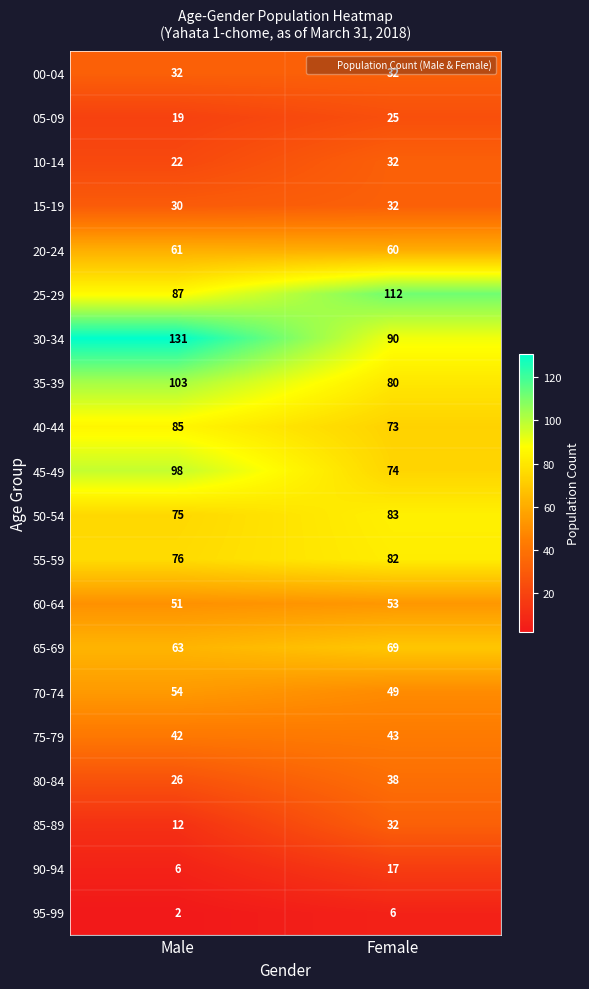

What is the sum of all 30-34 values?

221